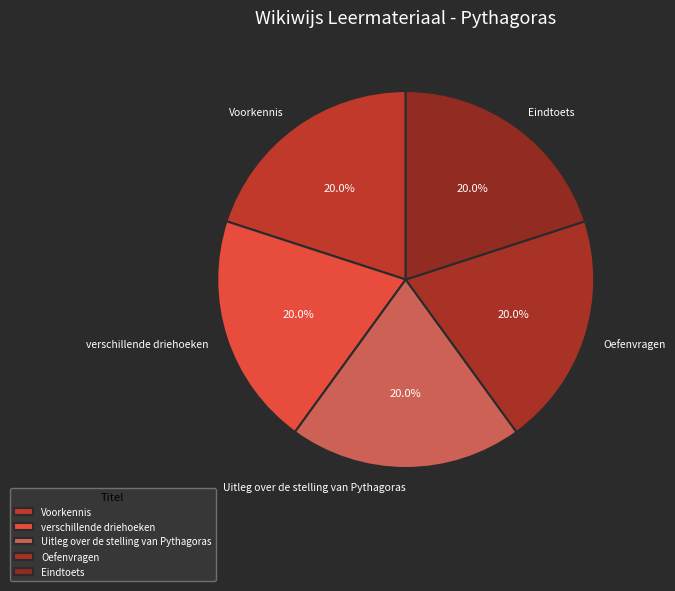

To the nearest percent, what portion does Eindtoets represent?

20%